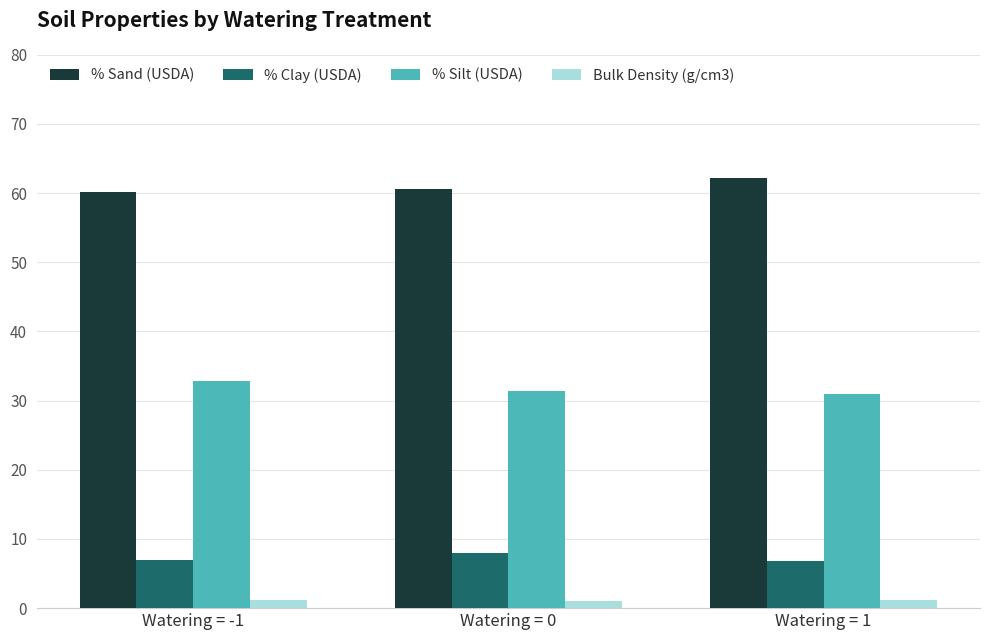

True or false: Bulk Density (g/cm3) has a value of 1.1 at Watering = 0.

True